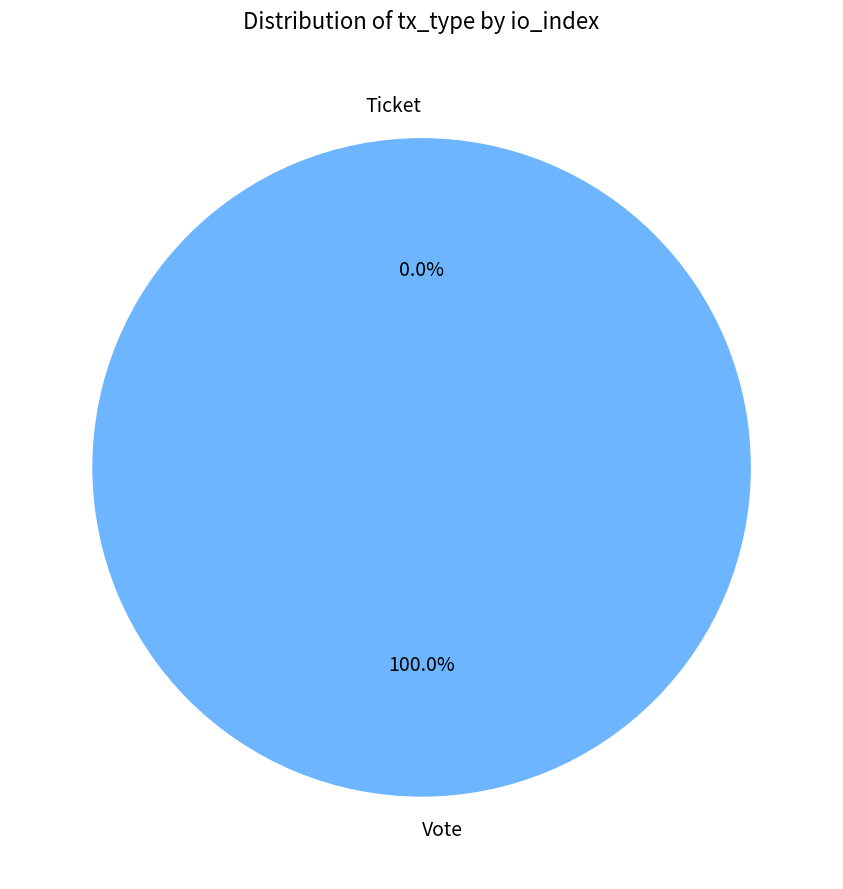

Which category has the smallest portion of the pie?

Ticket